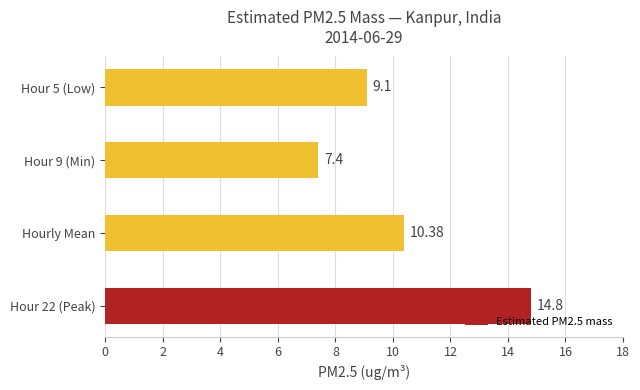

Where is the data nearest to the value 11?

Hourly Mean